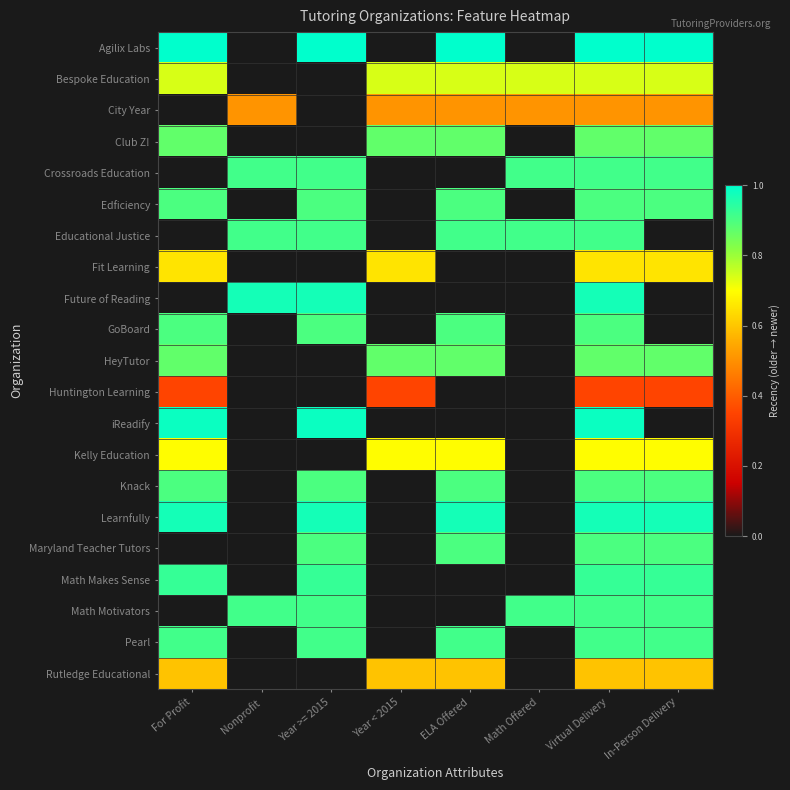

Reading left to right, list all the values displayed in this chart.

Agilix Labs: For Profit=1.0	Nonprofit=0.0	Year >= 2015=1.0	Year < 2015=0.0	ELA Offered=1.0	Math Offered=0.0	Virtual Delivery=1.0	In-Person Delivery=1.0
Bespoke Education: For Profit=0.7	Nonprofit=0.0	Year >= 2015=0.0	Year < 2015=0.7	ELA Offered=0.7	Math Offered=0.7	Virtual Delivery=0.7	In-Person Delivery=0.7
City Year: For Profit=0.0	Nonprofit=0.5	Year >= 2015=0.0	Year < 2015=0.5	ELA Offered=0.5	Math Offered=0.5	Virtual Delivery=0.5	In-Person Delivery=0.5
Club Z!: For Profit=0.9	Nonprofit=0.0	Year >= 2015=0.0	Year < 2015=0.9	ELA Offered=0.9	Math Offered=0.0	Virtual Delivery=0.9	In-Person Delivery=0.9
Crossroads Education: For Profit=0.0	Nonprofit=0.9	Year >= 2015=0.9	Year < 2015=0.0	ELA Offered=0.0	Math Offered=0.9	Virtual Delivery=0.9	In-Person Delivery=0.9
Edficiency: For Profit=0.9	Nonprofit=0.0	Year >= 2015=0.9	Year < 2015=0.0	ELA Offered=0.9	Math Offered=0.0	Virtual Delivery=0.9	In-Person Delivery=0.9
Educational Justice: For Profit=0.0	Nonprofit=0.9	Year >= 2015=0.9	Year < 2015=0.0	ELA Offered=0.9	Math Offered=0.9	Virtual Delivery=0.9	In-Person Delivery=0.0
Fit Learning: For Profit=0.7	Nonprofit=0.0	Year >= 2015=0.0	Year < 2015=0.7	ELA Offered=0.0	Math Offered=0.0	Virtual Delivery=0.7	In-Person Delivery=0.7
Future of Reading: For Profit=0.0	Nonprofit=1.0	Year >= 2015=1.0	Year < 2015=0.0	ELA Offered=0.0	Math Offered=0.0	Virtual Delivery=1.0	In-Person Delivery=0.0
GoBoard: For Profit=0.9	Nonprofit=0.0	Year >= 2015=0.9	Year < 2015=0.0	ELA Offered=0.9	Math Offered=0.0	Virtual Delivery=0.9	In-Person Delivery=0.0
HeyTutor: For Profit=0.9	Nonprofit=0.0	Year >= 2015=0.0	Year < 2015=0.9	ELA Offered=0.9	Math Offered=0.0	Virtual Delivery=0.9	In-Person Delivery=0.9
Huntington Learning: For Profit=0.3	Nonprofit=0.0	Year >= 2015=0.0	Year < 2015=0.3	ELA Offered=0.0	Math Offered=0.0	Virtual Delivery=0.3	In-Person Delivery=0.3
iReadify: For Profit=1.0	Nonprofit=0.0	Year >= 2015=1.0	Year < 2015=0.0	ELA Offered=0.0	Math Offered=0.0	Virtual Delivery=1.0	In-Person Delivery=0.0
Kelly Education: For Profit=0.7	Nonprofit=0.0	Year >= 2015=0.0	Year < 2015=0.7	ELA Offered=0.7	Math Offered=0.0	Virtual Delivery=0.7	In-Person Delivery=0.7
Knack: For Profit=0.9	Nonprofit=0.0	Year >= 2015=0.9	Year < 2015=0.0	ELA Offered=0.9	Math Offered=0.0	Virtual Delivery=0.9	In-Person Delivery=0.9
Learnfully: For Profit=1.0	Nonprofit=0.0	Year >= 2015=1.0	Year < 2015=0.0	ELA Offered=1.0	Math Offered=0.0	Virtual Delivery=1.0	In-Person Delivery=1.0
Maryland Teacher Tutors: For Profit=0.0	Nonprofit=0.0	Year >= 2015=0.9	Year < 2015=0.0	ELA Offered=0.9	Math Offered=0.0	Virtual Delivery=0.9	In-Person Delivery=0.9
Math Makes Sense: For Profit=0.9	Nonprofit=0.0	Year >= 2015=0.9	Year < 2015=0.0	ELA Offered=0.0	Math Offered=0.0	Virtual Delivery=0.9	In-Person Delivery=0.9
Math Motivators: For Profit=0.0	Nonprofit=0.9	Year >= 2015=0.9	Year < 2015=0.0	ELA Offered=0.0	Math Offered=0.9	Virtual Delivery=0.9	In-Person Delivery=0.9
Pearl: For Profit=0.9	Nonprofit=0.0	Year >= 2015=0.9	Year < 2015=0.0	ELA Offered=0.9	Math Offered=0.0	Virtual Delivery=0.9	In-Person Delivery=0.9
Rutledge Educational: For Profit=0.6	Nonprofit=0.0	Year >= 2015=0.0	Year < 2015=0.6	ELA Offered=0.6	Math Offered=0.0	Virtual Delivery=0.6	In-Person Delivery=0.6